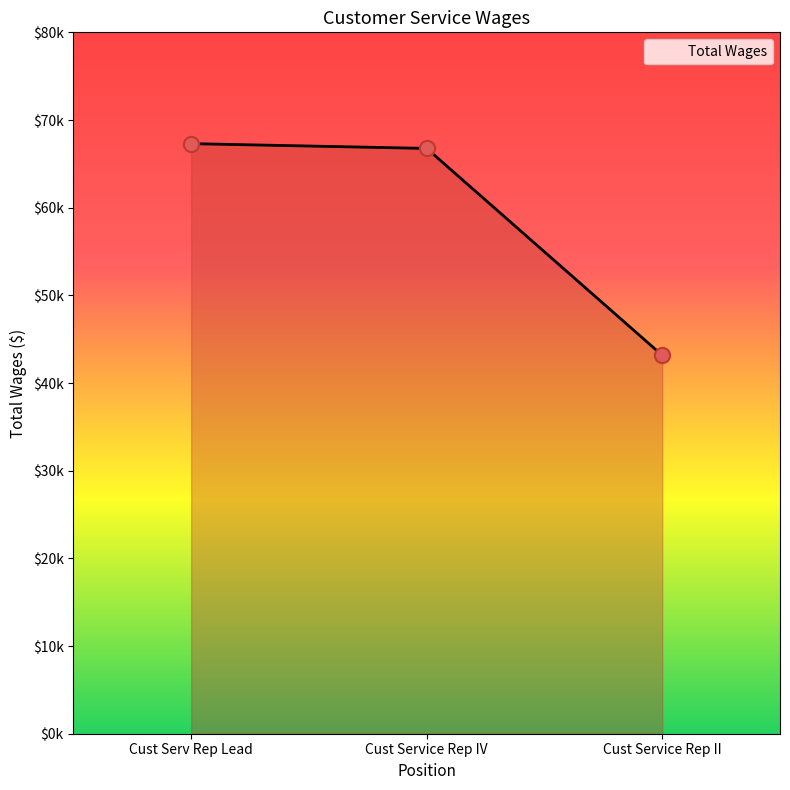

Approximately how many times larger is the value at Cust Service Rep IV compared to Cust Serv Rep Lead?

1.0